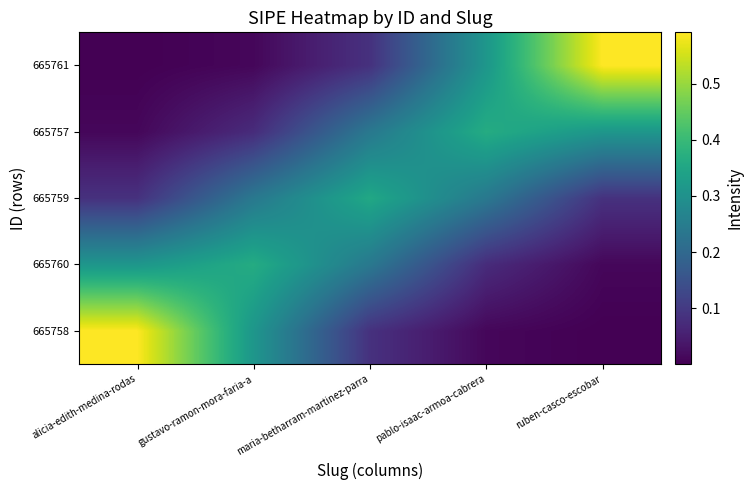

At gustavo-ramon-mora-faria-a, list the series in order from smallest to largest.

665761, 665757, 665759, 665758, 665760